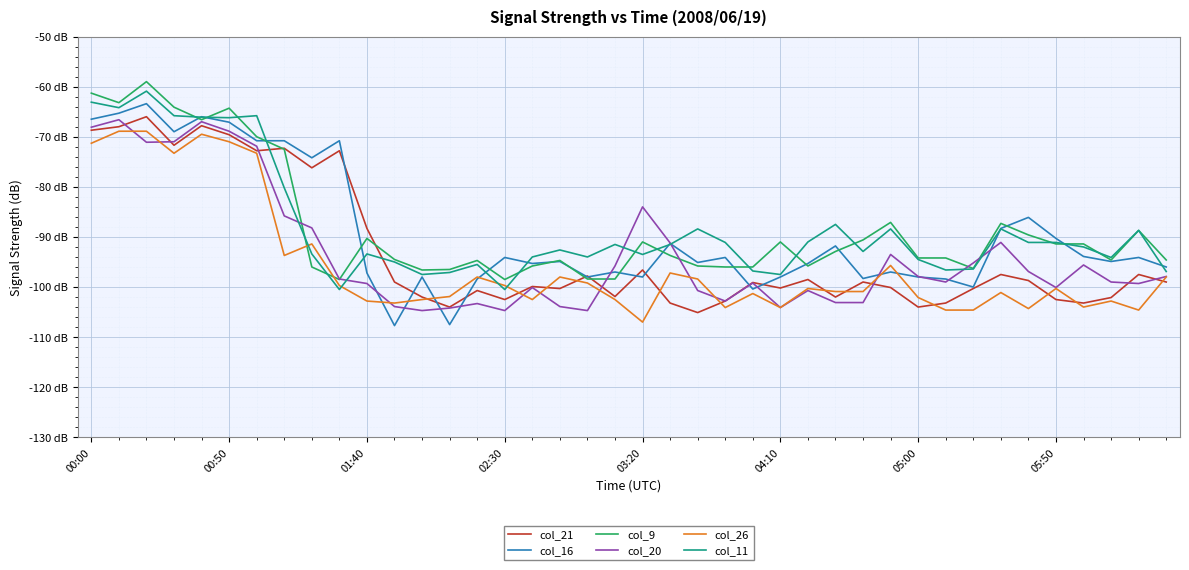

Is this an area chart (filled region under the line)?

No